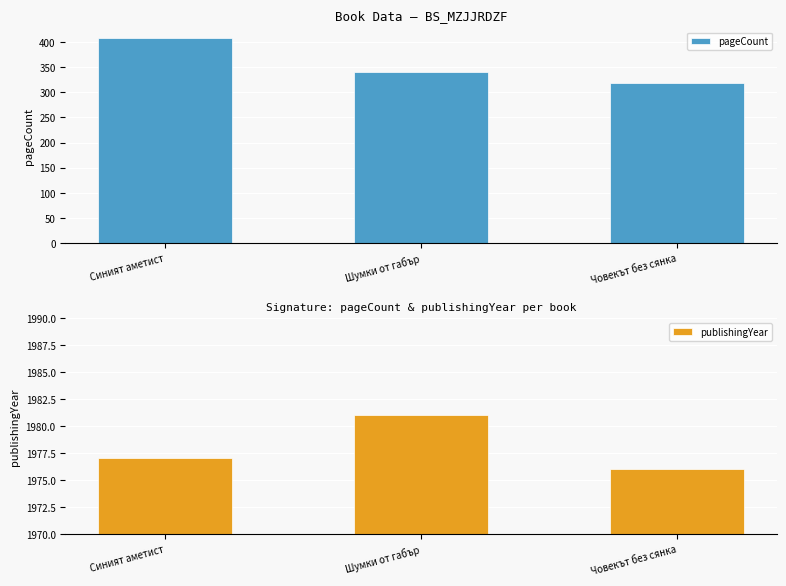

What is the difference between the pageCount values at Човекът без сянка and Синият аметист?

90